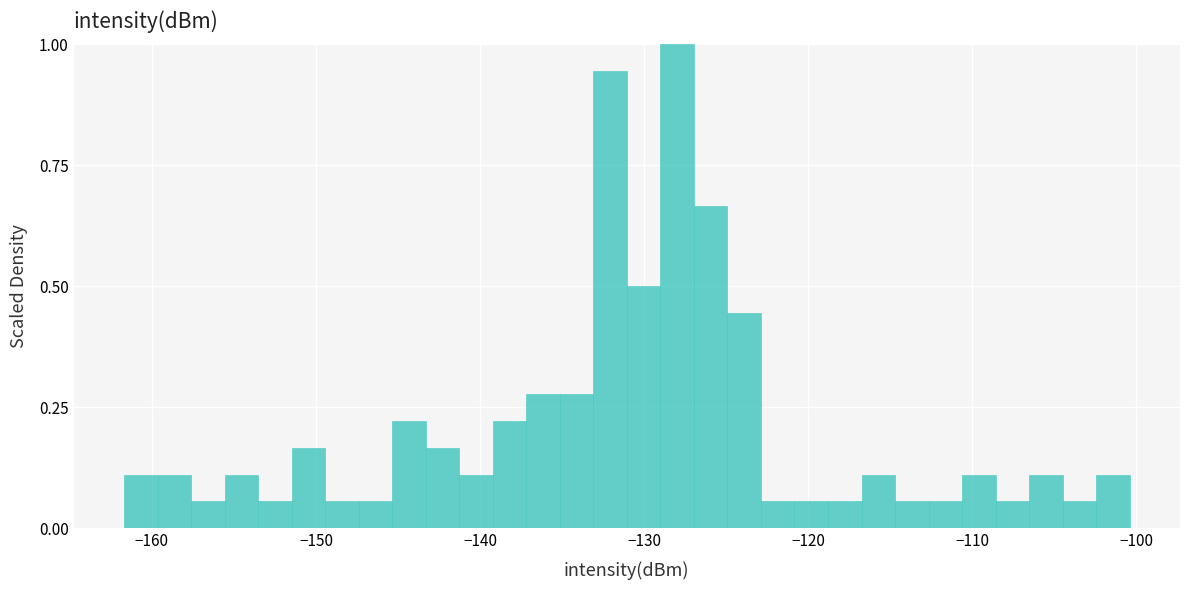

Around what value on the x-axis is the tallest bar? Give the approximate position of its centre, as read against the axis.

-128